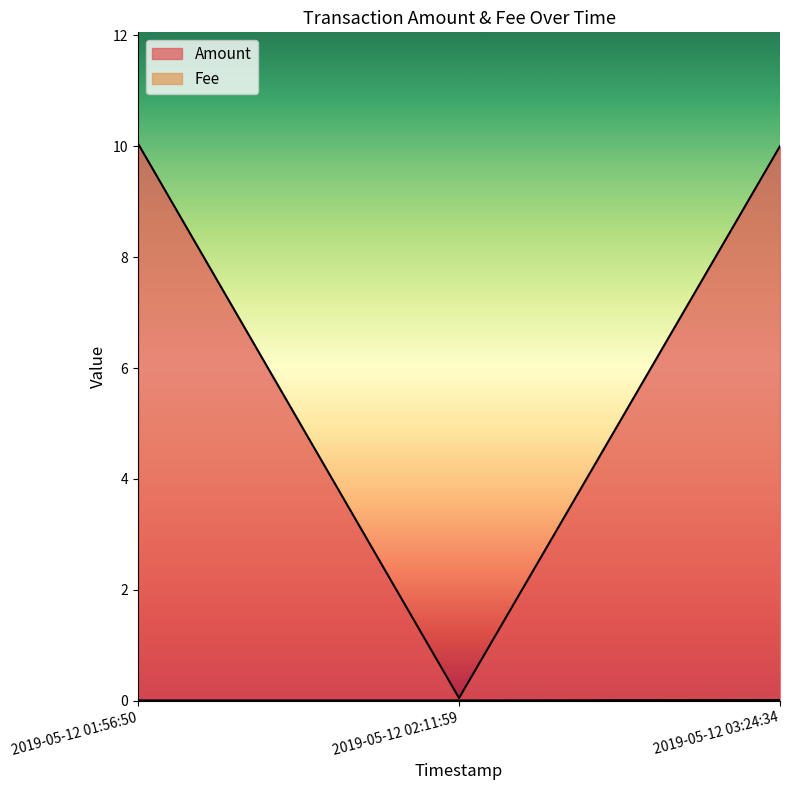

Does the chart display data point markers on the line(s)?

No